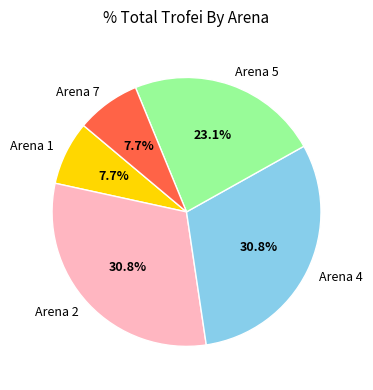

Is it true that Arena 5 is 23% of the pie?

True